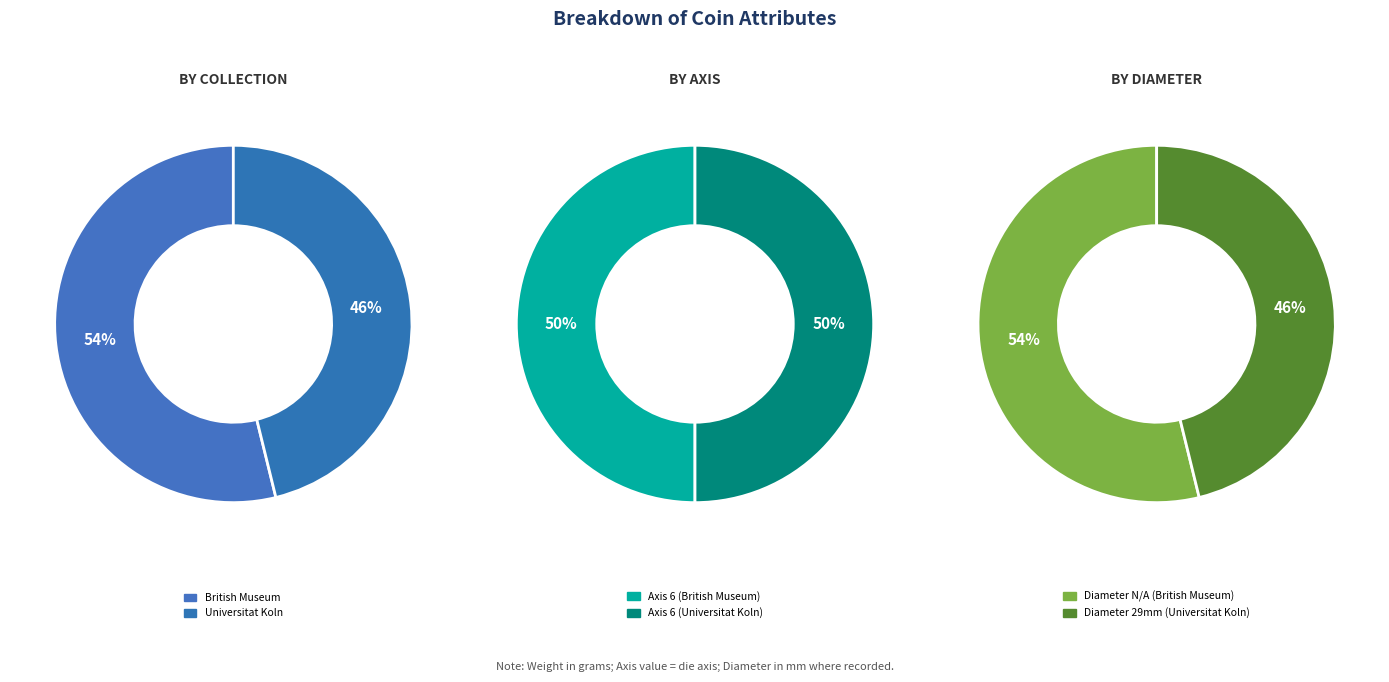

How many slices are in this pie chart?

2